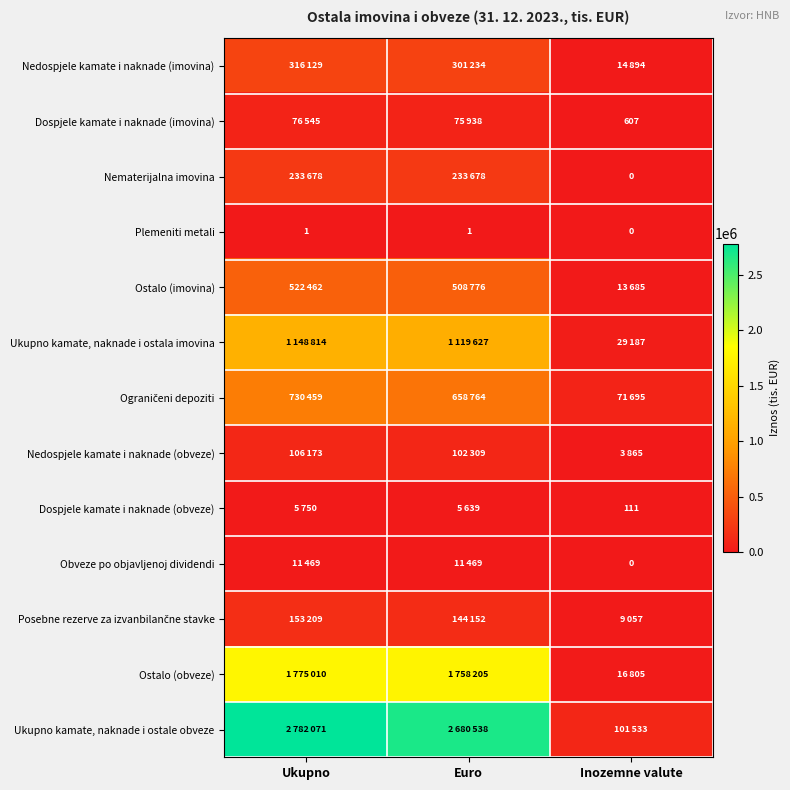

At which label does Nedospjele kamate i naknade (imovina) first exceed 301234?

Ukupno